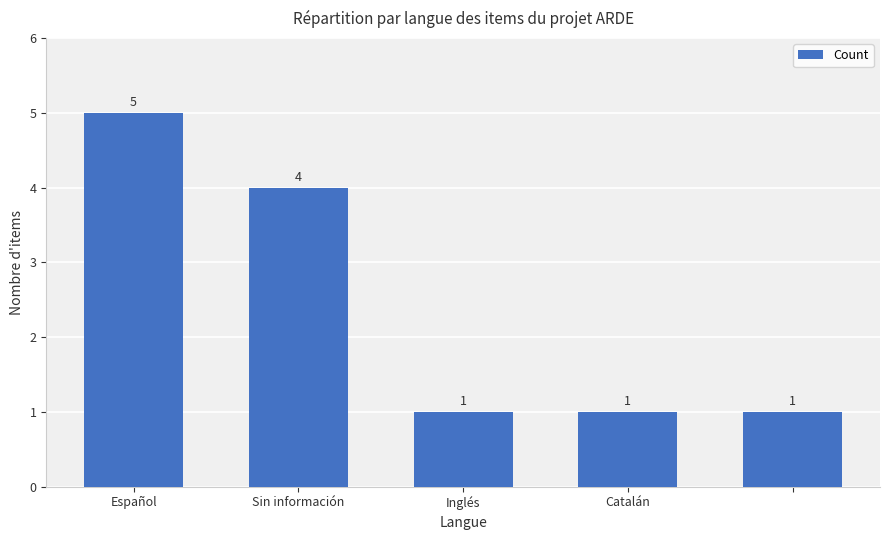

What is the difference between the maximum and second lowest values?

4